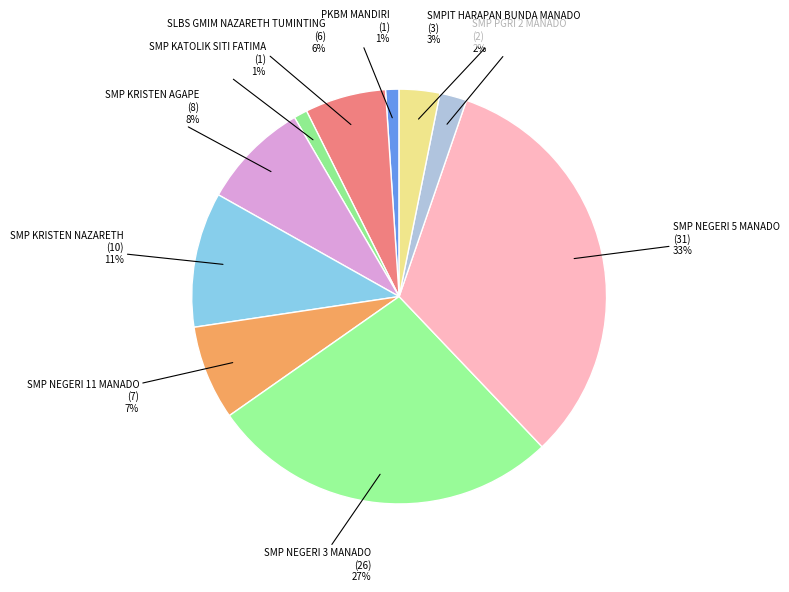

Does any single category account for the majority?

No